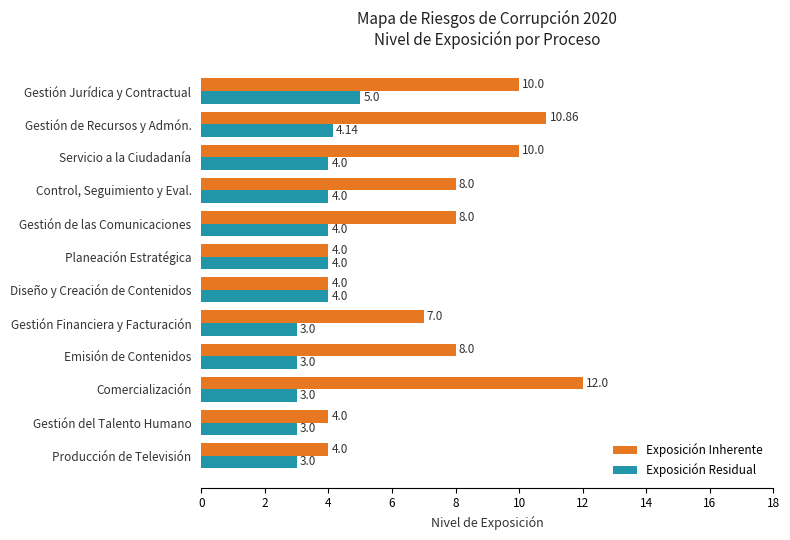

What is the total value across all series at Diseño y Creación de Contenidos?

8.0